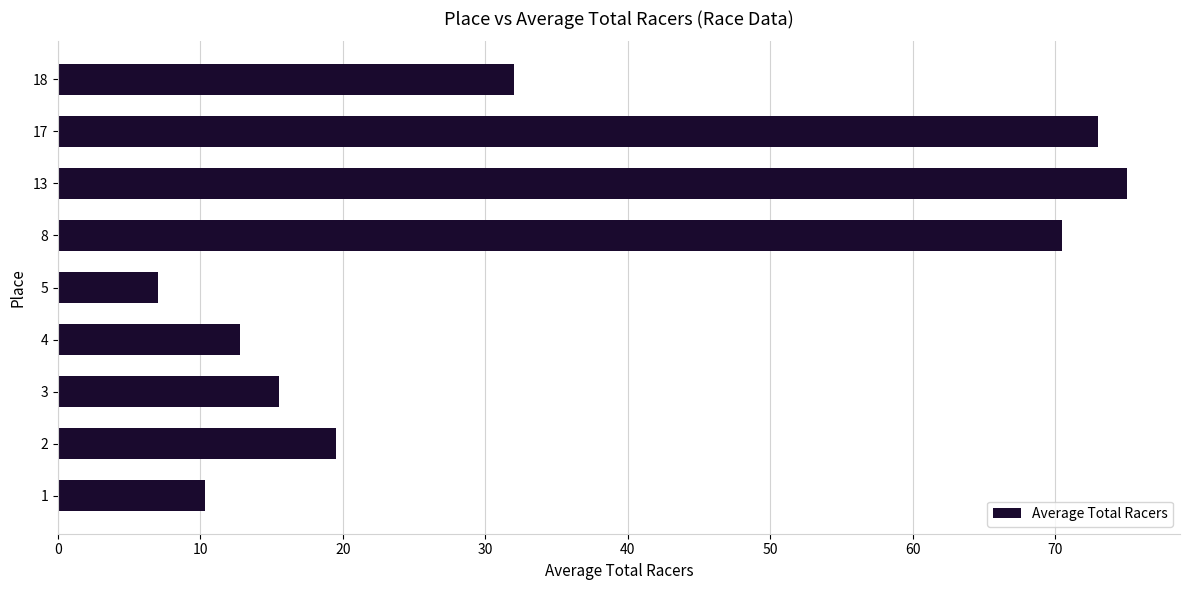

Rank the categories by value from highest to lowest.

13, 17, 8, 18, 2, 3, 4, 1, 5